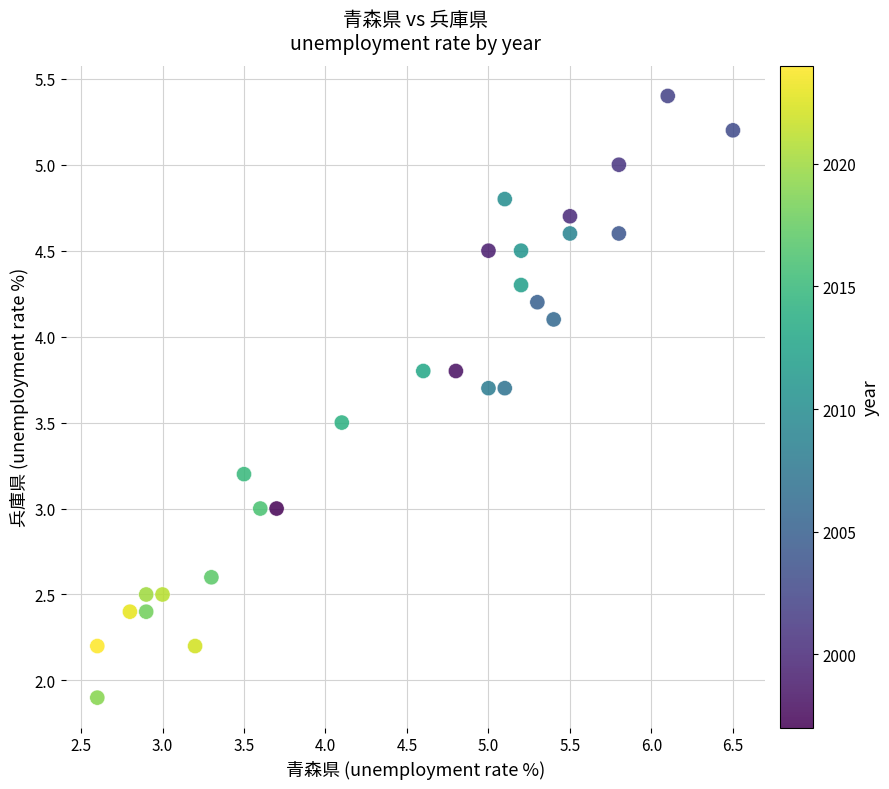

What is the range of Y values (max minus min)?

3.5